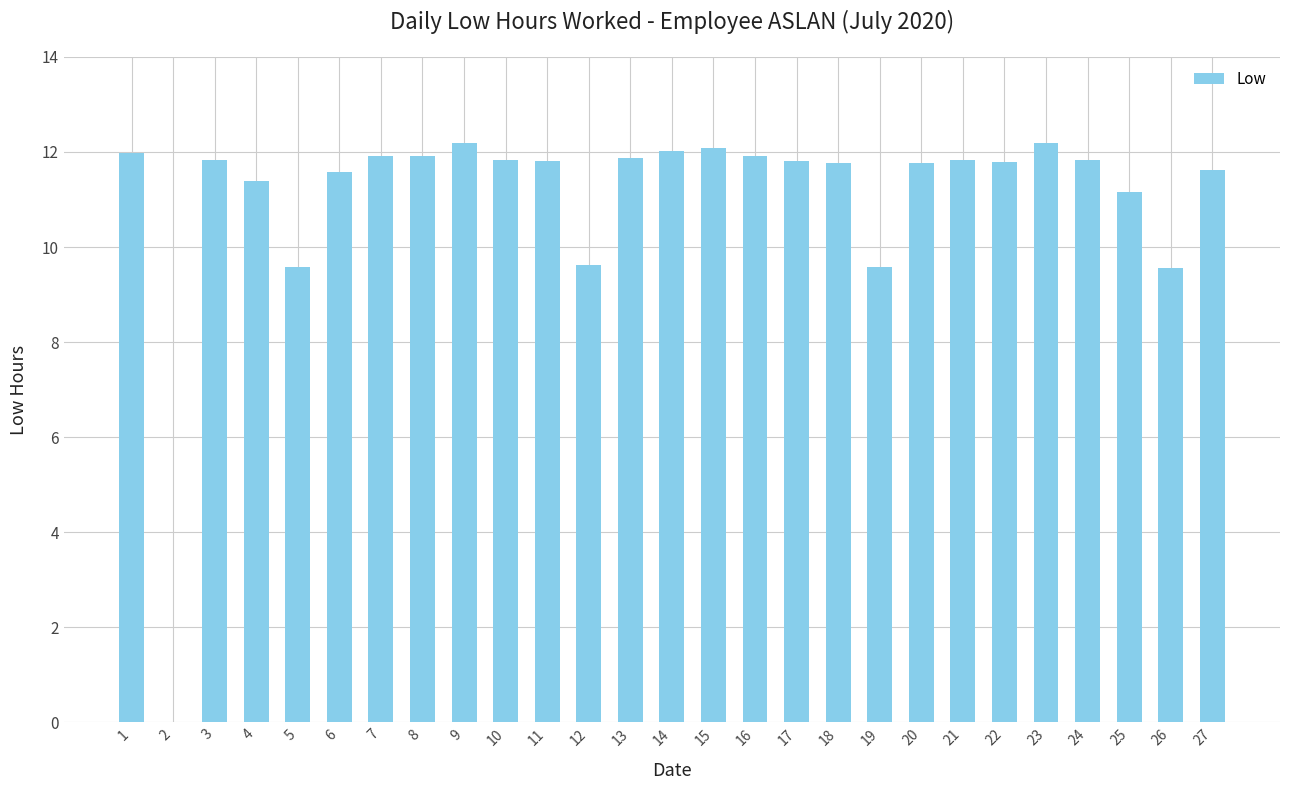

What is the average value?

11.1